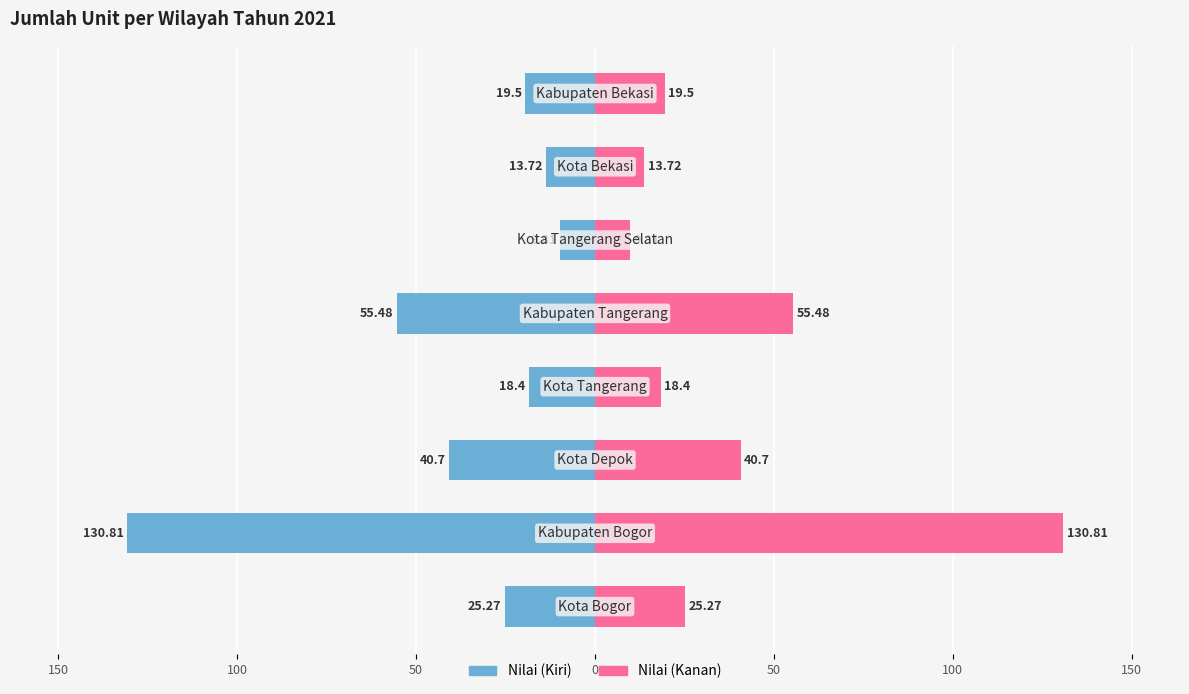

What is the average value of the nilai (kanan) series?

39.2